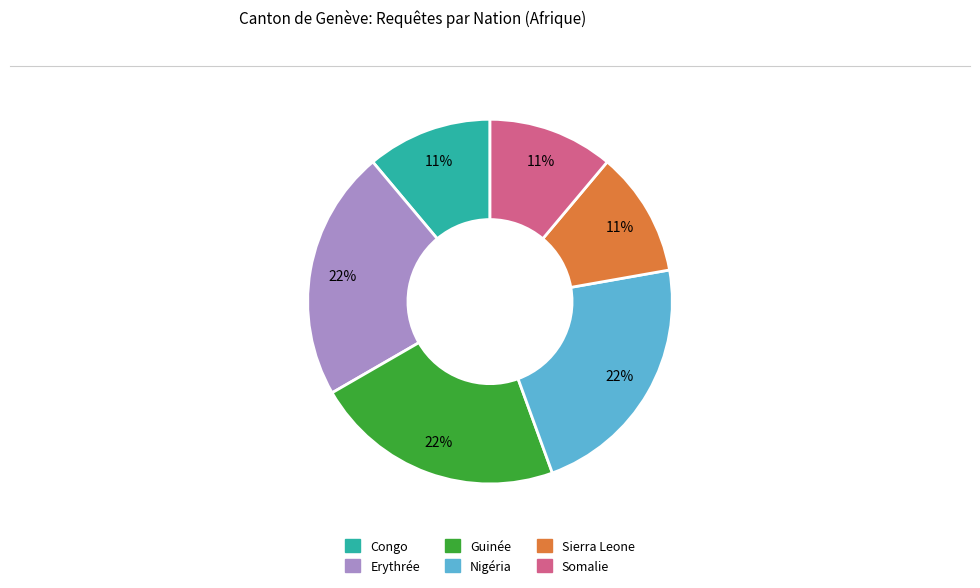

What is the ratio of the value at Somalie to the value at Guinée?

0.5